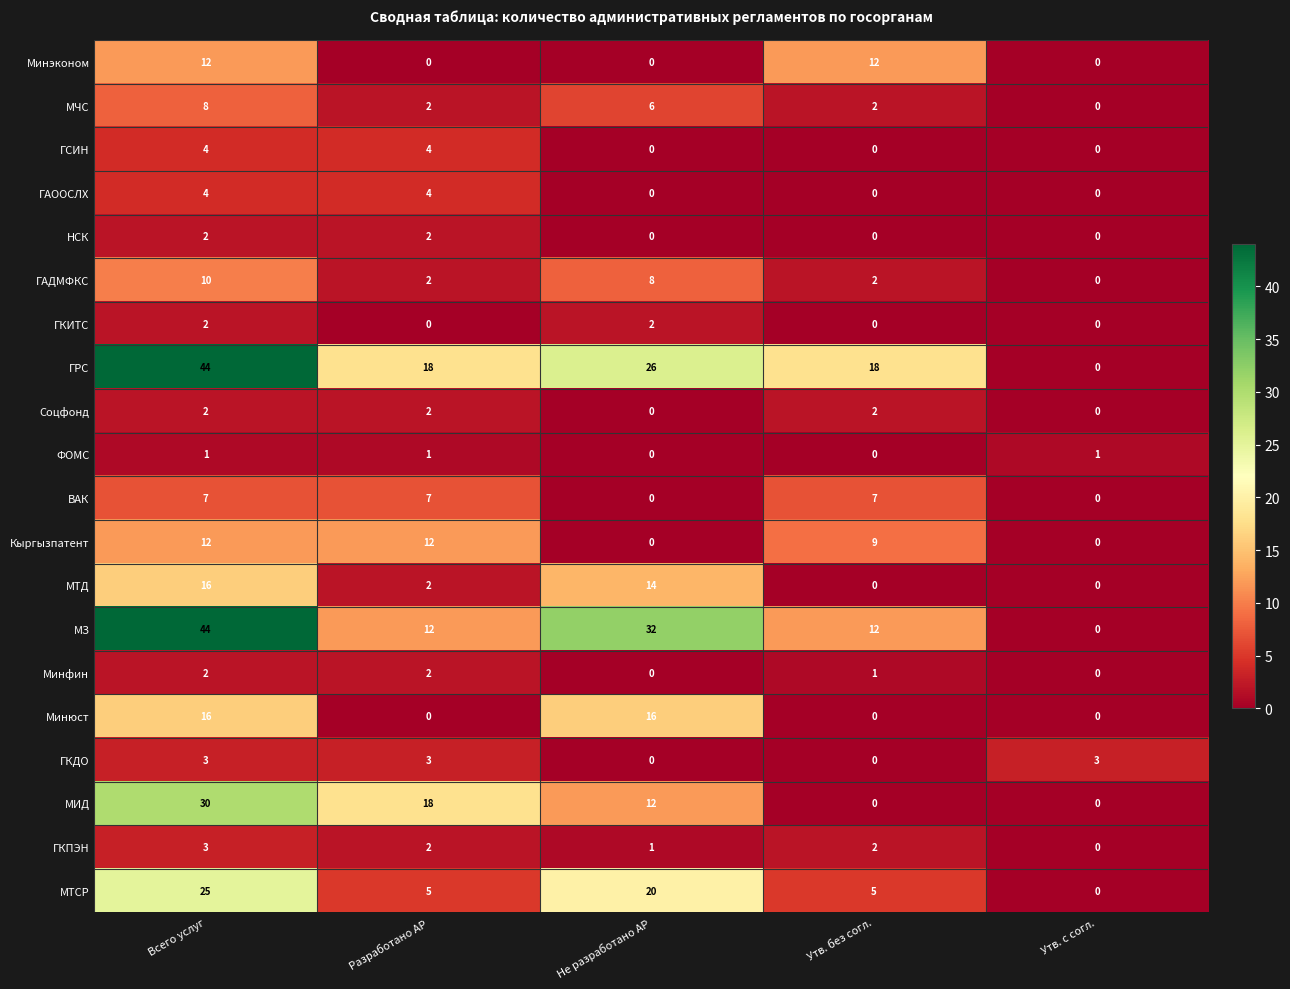

Which category has the highest value in the ГКПЭН series?

Всего услуг